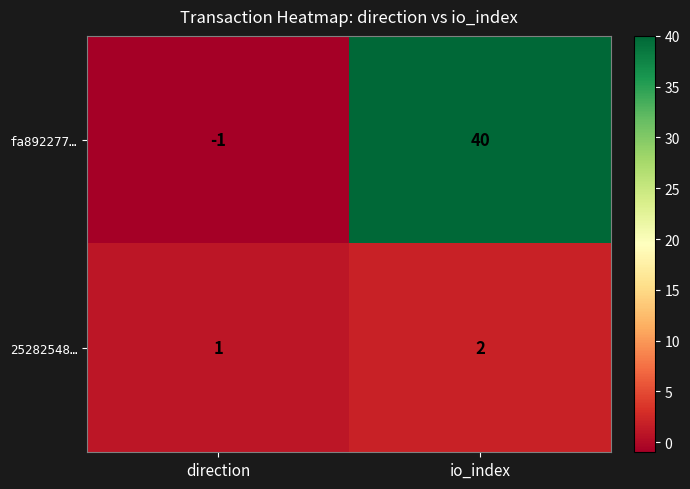

Count the number of data series in this chart.

2